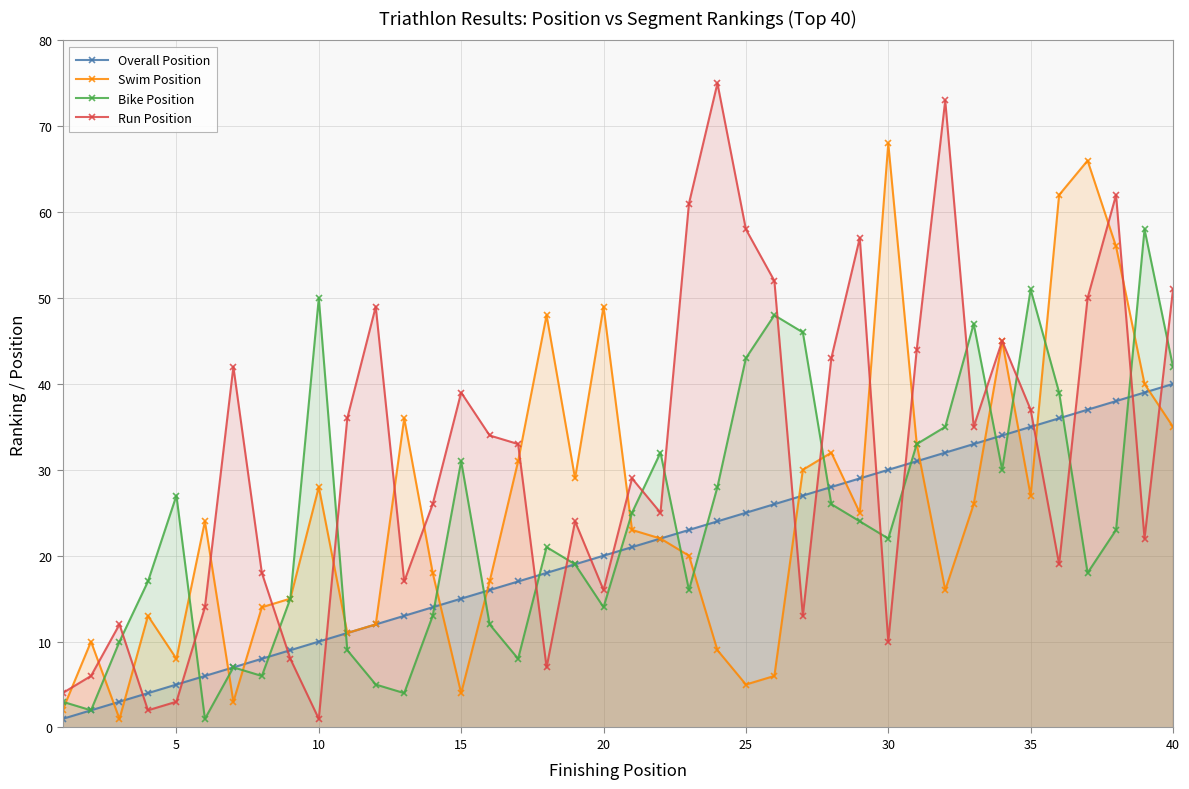

What is the difference between the second highest and minimum values in the Bike Position series?

50